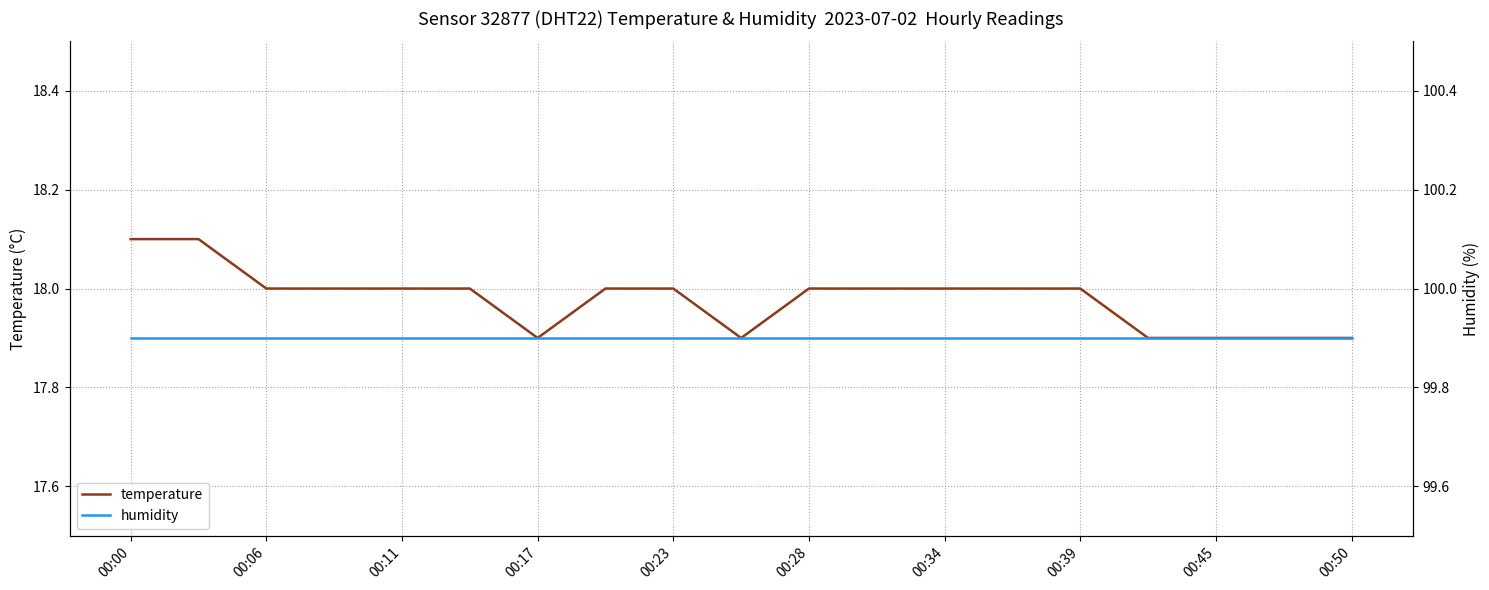

Is it true that temperature equals 27.9 at 00:23?

False